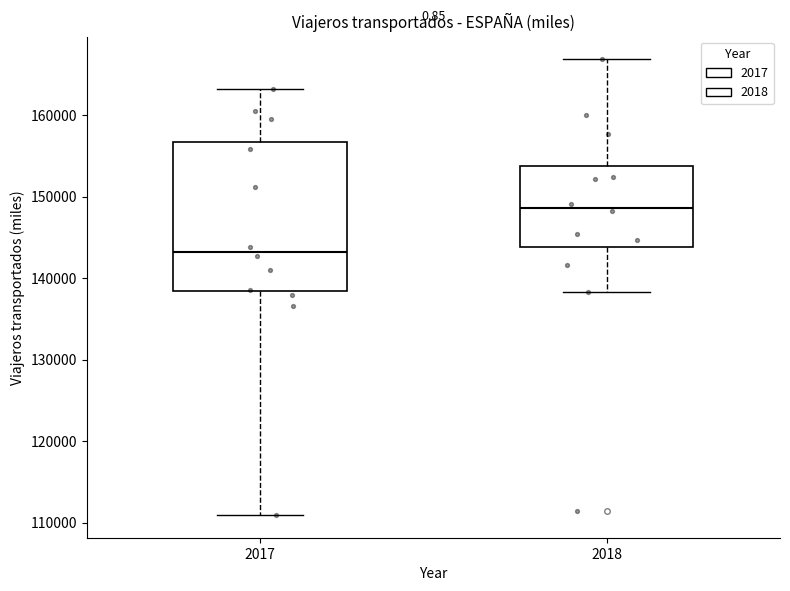

Where does the upper whisker of the box at x = 2018 end on the y-axis? The values are not printed on the chart, so give them approximately, as read against the axis.

167000